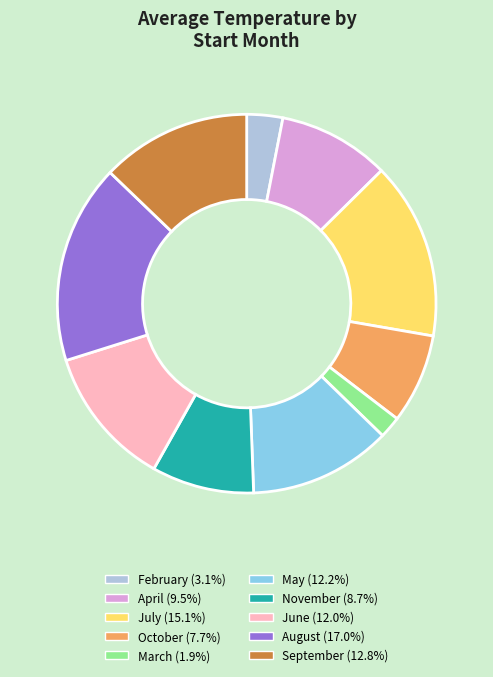

Count the number of slices in the pie.

10